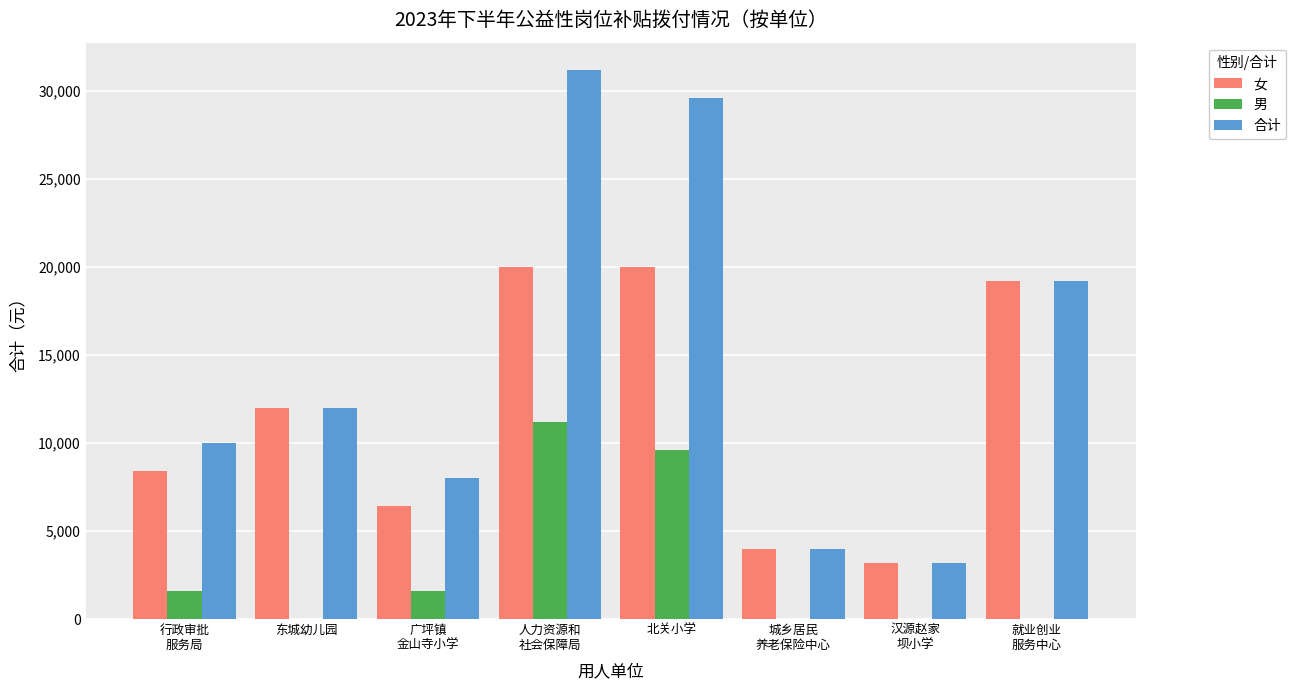

What is the maximum value shown in the chart?

31200